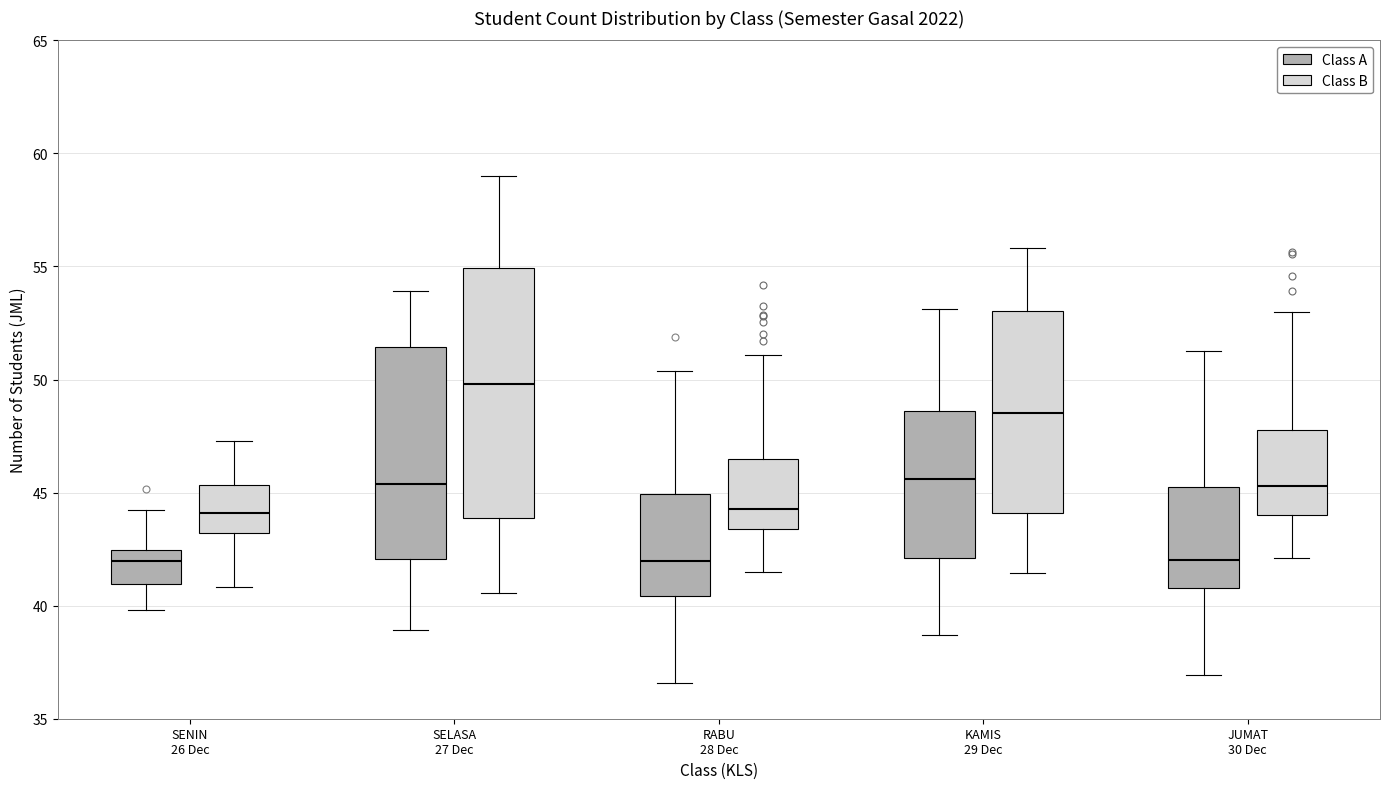

Reading left to right, read every box against the y-axis: the position of its median line, the range the box covers, and the ends of its whiskers. The values are not printed on the chart, so give them approximately, as read against the axis.

SENIN 26 Dec (Class A): median 42.0, box 41.0 to 42.5, whiskers 40.0 to 44.0
SENIN 26 Dec (Class B): median 44.0, box 43.0 to 45.5, whiskers 41.0 to 47.5
SELASA 27 Dec (Class A): median 45.5, box 42.0 to 51.5, whiskers 39.0 to 54.0
SELASA 27 Dec (Class B): median 50.0, box 44.0 to 55.0, whiskers 40.5 to 59.0
RABU 28 Dec (Class A): median 42.0, box 40.5 to 45.0, whiskers 36.5 to 50.5
RABU 28 Dec (Class B): median 44.5, box 43.5 to 46.5, whiskers 41.5 to 51.0
KAMIS 29 Dec (Class A): median 45.5, box 42.0 to 48.5, whiskers 38.5 to 53.0
KAMIS 29 Dec (Class B): median 48.5, box 44.0 to 53.0, whiskers 41.5 to 56.0
JUMAT 30 Dec (Class A): median 42.0, box 41.0 to 45.0, whiskers 37.0 to 51.5
JUMAT 30 Dec (Class B): median 45.5, box 44.0 to 48.0, whiskers 42.0 to 53.0